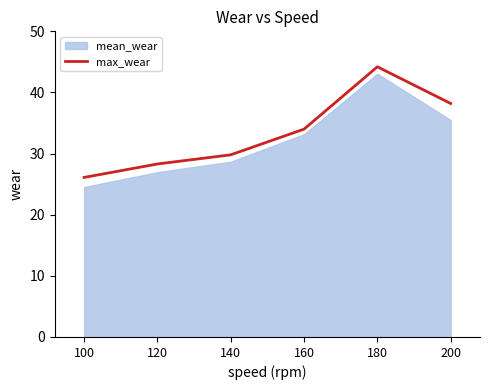

The value at 180 is 16.4. True or false?

False